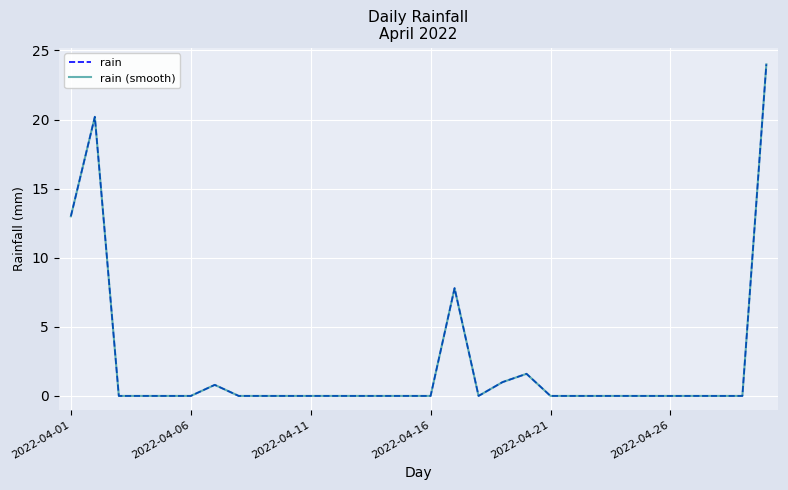

Reading left to right, list all the values displayed in this chart.

rain: 13.0	20.2	0.0	0.0	0.0	0.0	0.8	0.0	0.0	0.0	0.0	0.0	0.0	0.0	0.0	0.0	7.8	0.0	1.0	1.6	0.0	0.0	0.0	0.0	0.0	0.0	0.0	0.0	0.0	24.0
rain (smooth): 13.0	20.2	0.0	0.0	0.0	0.0	0.8	0.0	0.0	0.0	0.0	0.0	0.0	0.0	0.0	0.0	7.8	0.0	1.0	1.6	0.0	0.0	0.0	0.0	0.0	0.0	0.0	0.0	0.0	24.0